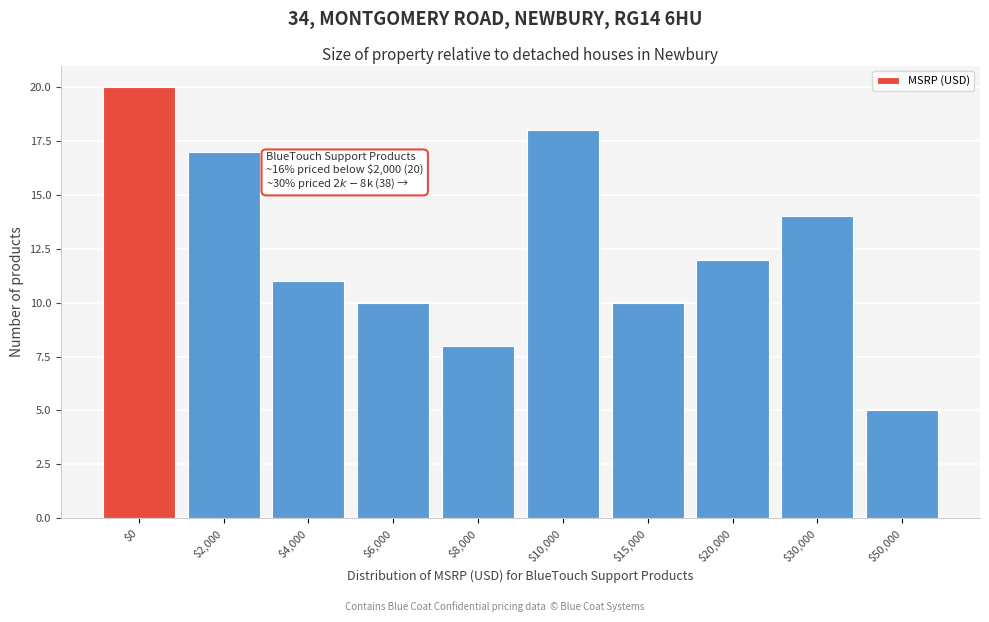

Reading left to right, extract all data points from this chart.

20	17	11	10	8	18	10	12	14	5